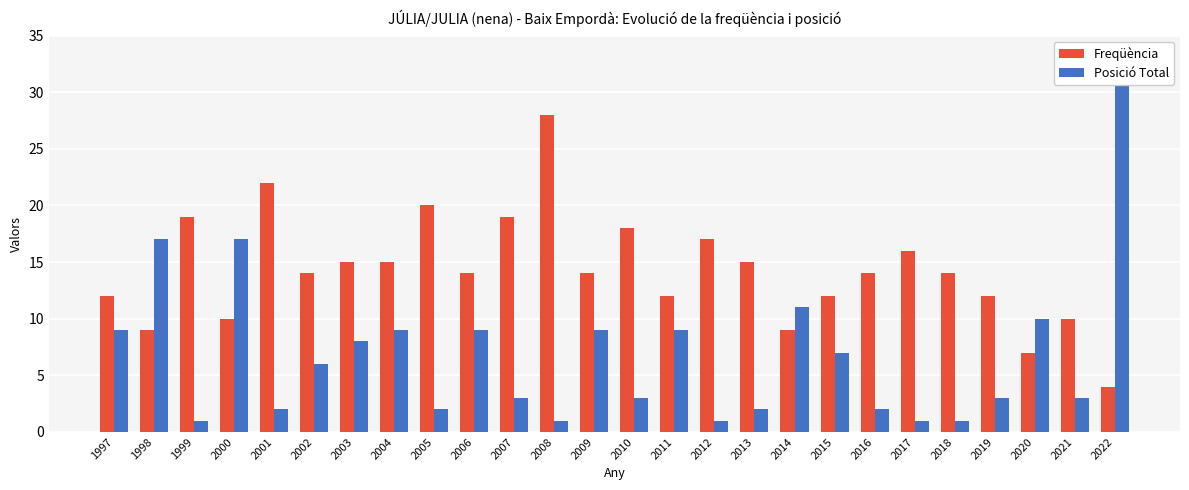

What is the total value across all series at 2014?

20